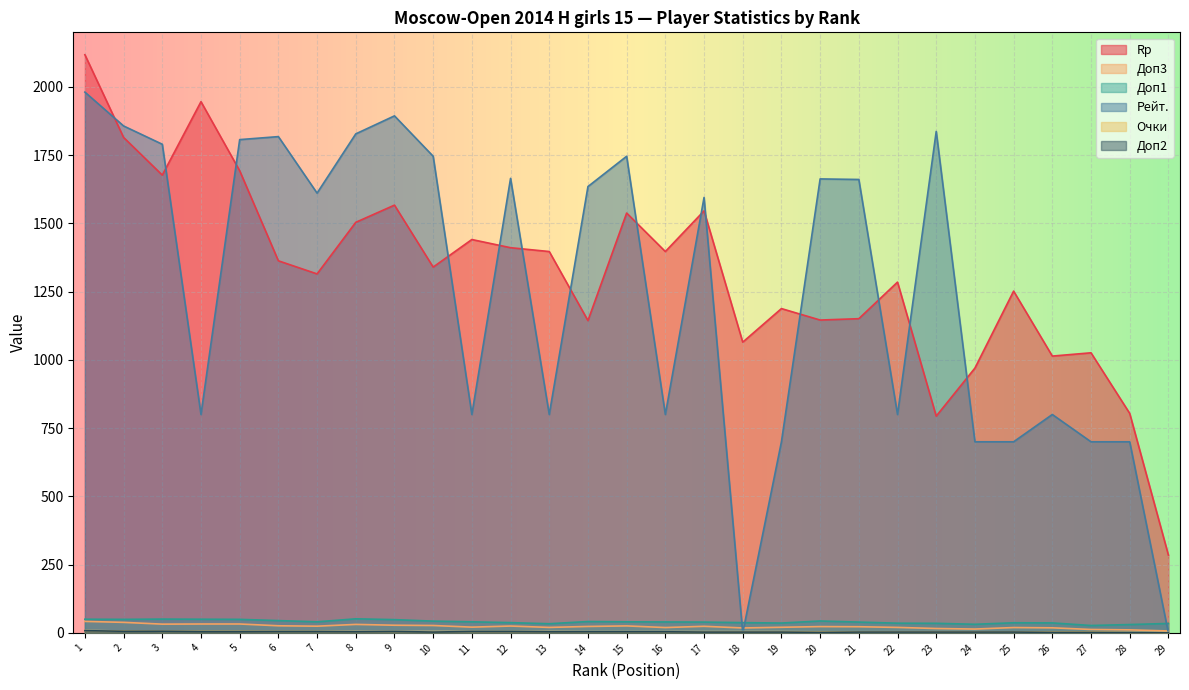

What is the spread (max minus min) of values at 26?

1012.0